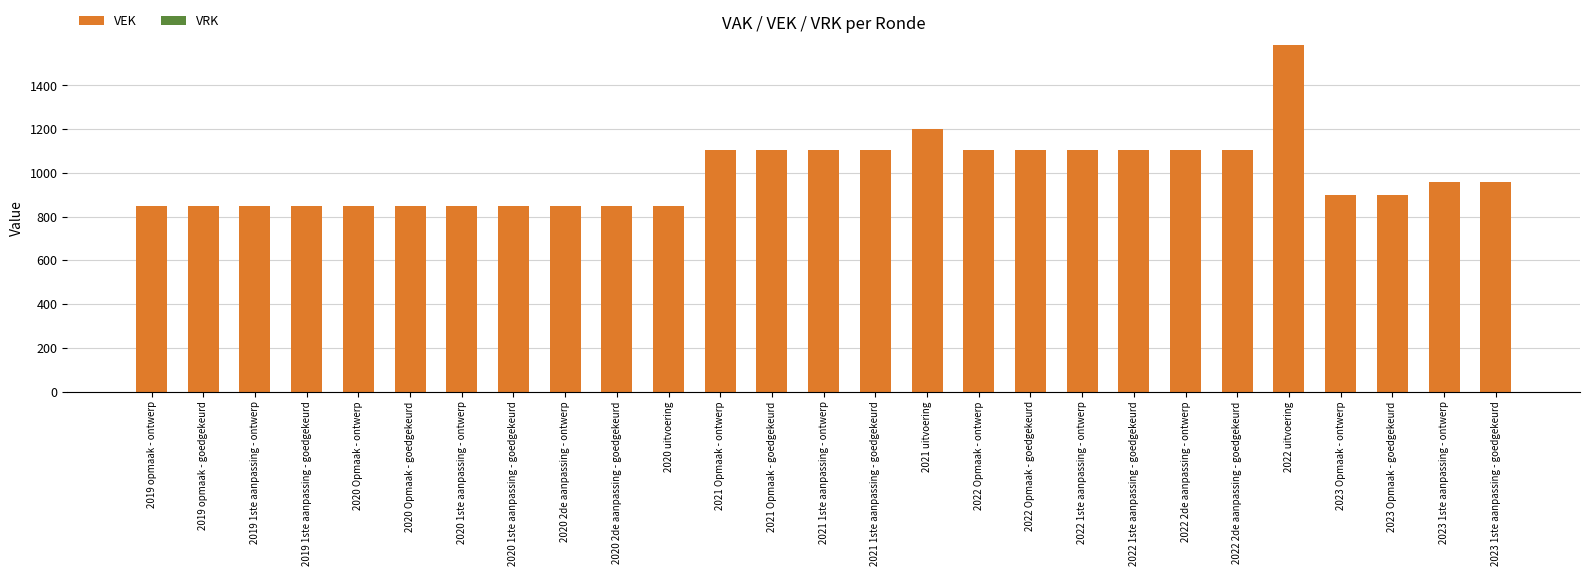

The value at 2020 2de aanpassing - ontwerp is 849. True or false?

True